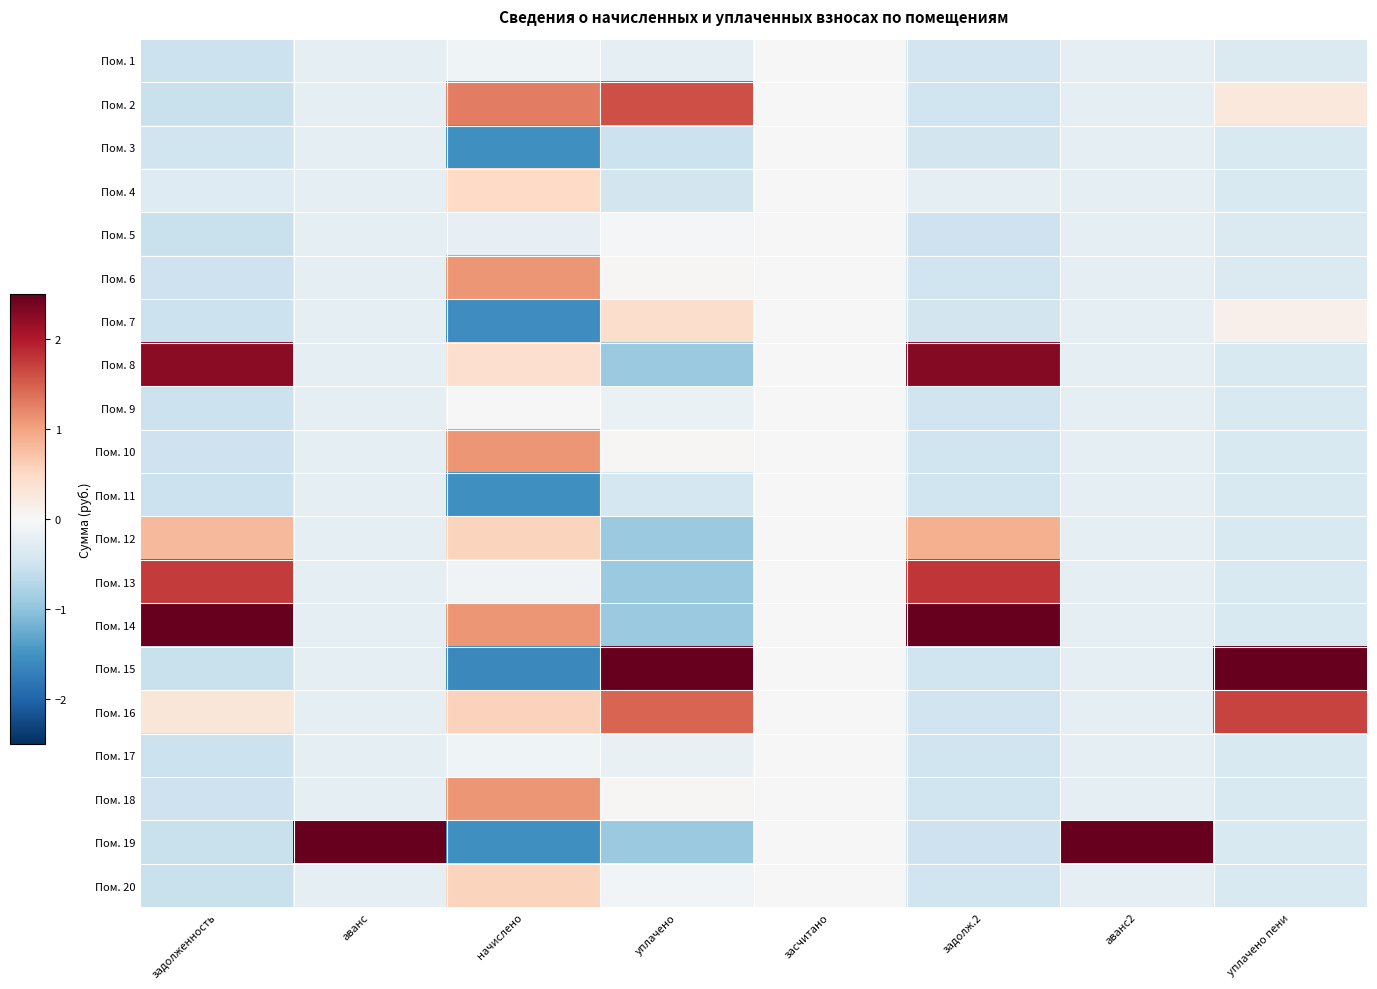

Which has a higher value, засчитано or аванс?

засчитано